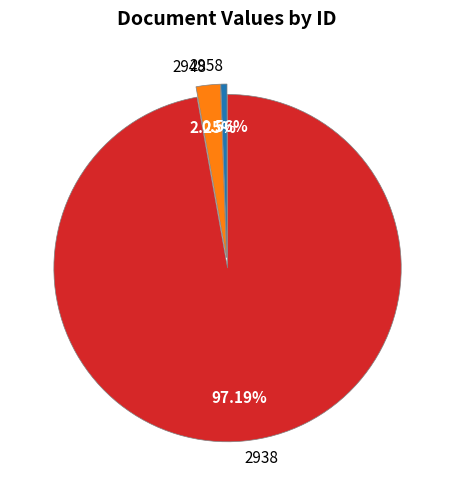

What is the smallest slice in the pie chart?

2958